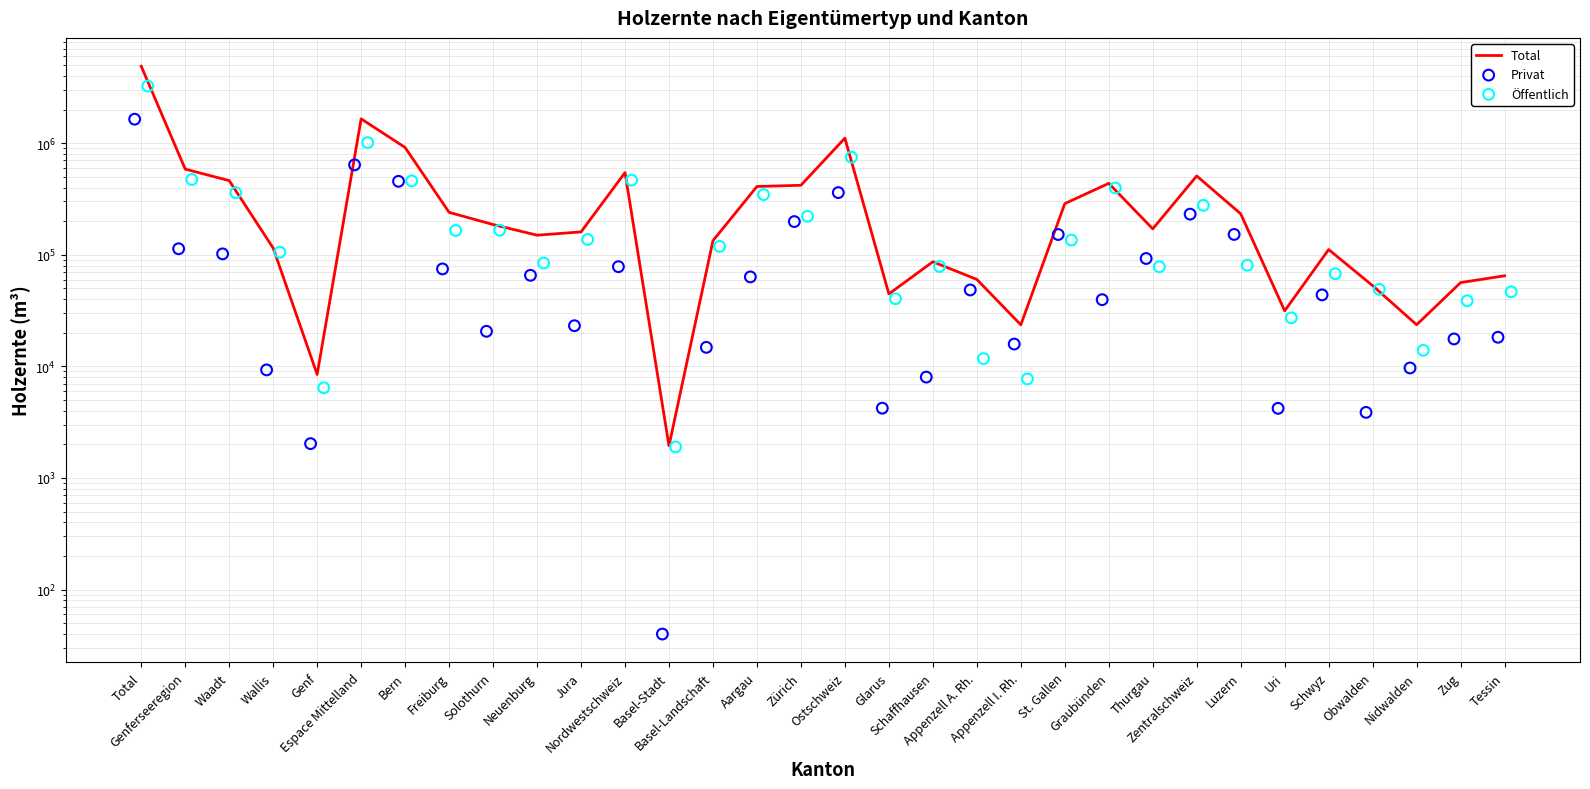

What is the total value across all series at Obwalden?

105688